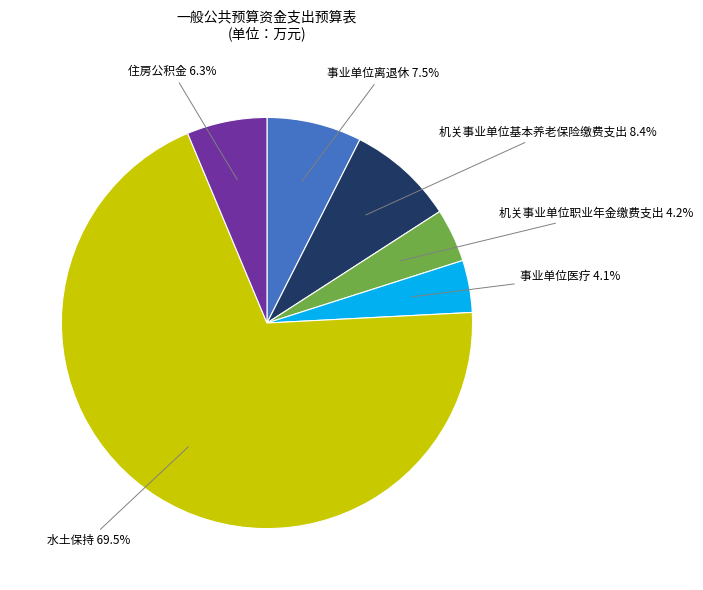

Is there a majority slice in this chart?

Yes